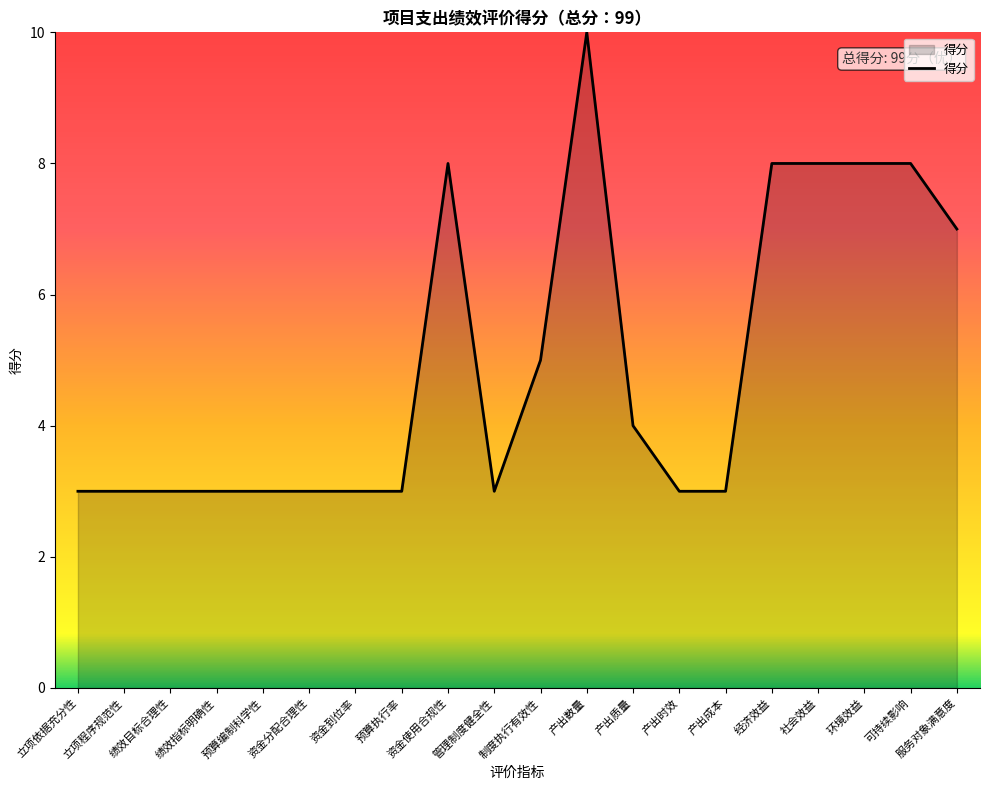

Does the chart display data point markers on the line(s)?

No